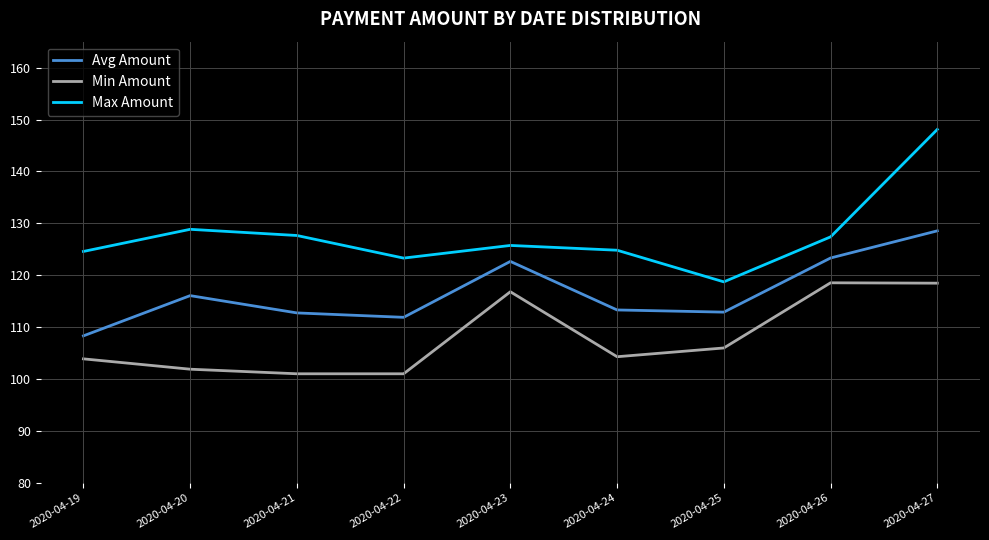

In Min Amount, how many points are higher than both neighbors (excluding endpoints)?

2